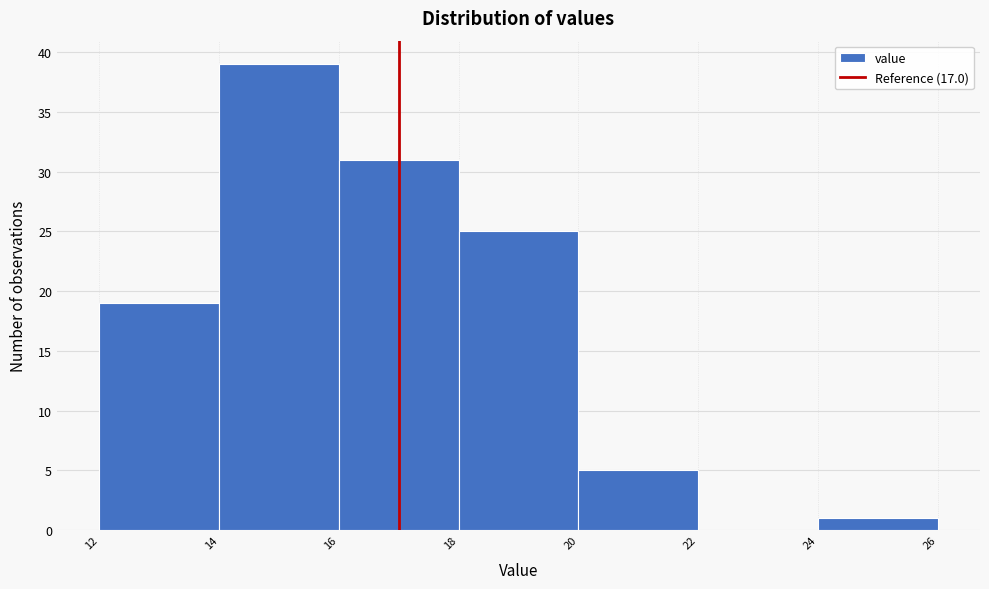

Reading left to right, transcribe this chart: for each bar, give the range it covers on the x-axis and its height. The values are not printed on the chart, so give them approximately, as read against the axis.

12 to 14: 19
14 to 16: 39
16 to 18: 31
18 to 20: 25
20 to 22: 5
22 to 24: 0
24 to 26: 1